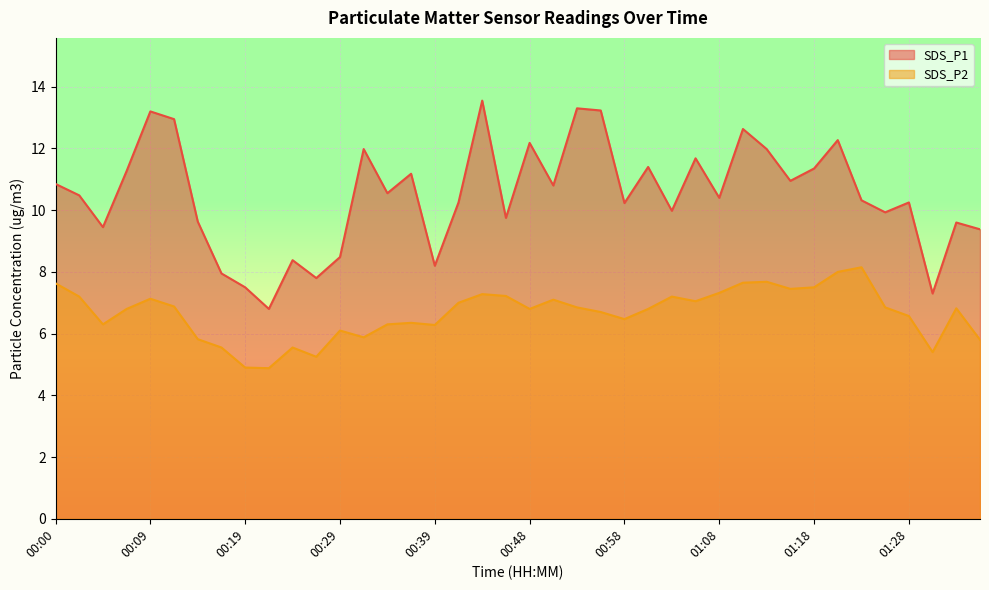

What is the label of the 11th point from the right?

01:10